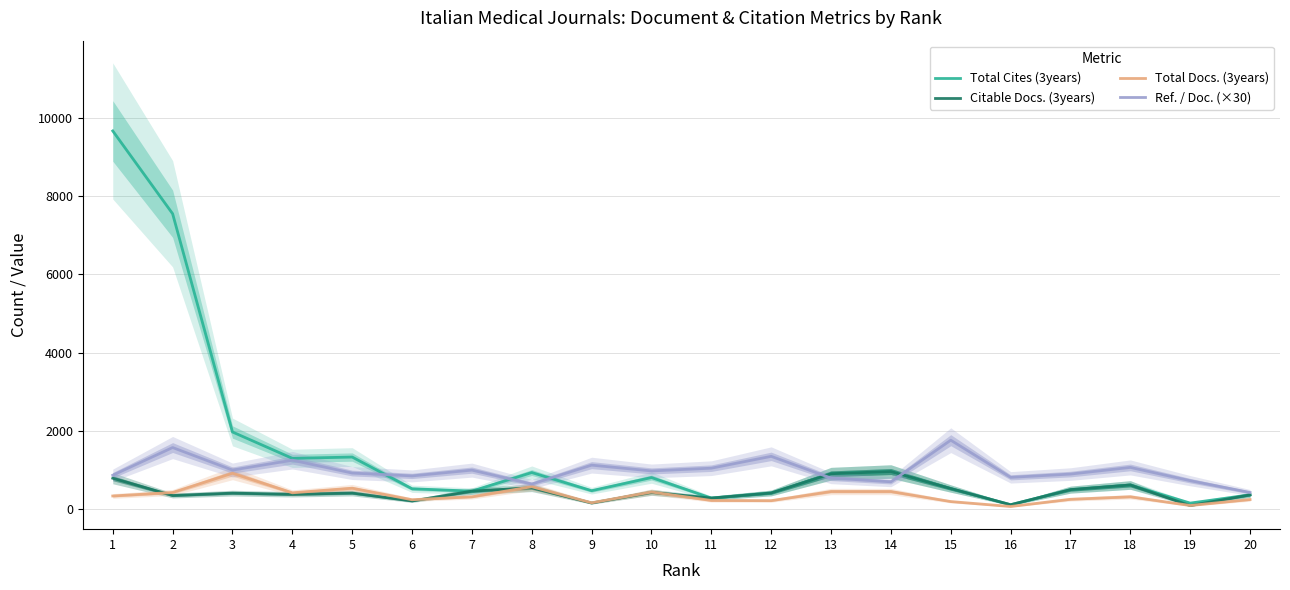

Between 4 and 17, which series saw the biggest shift?

Total Cites (3years)